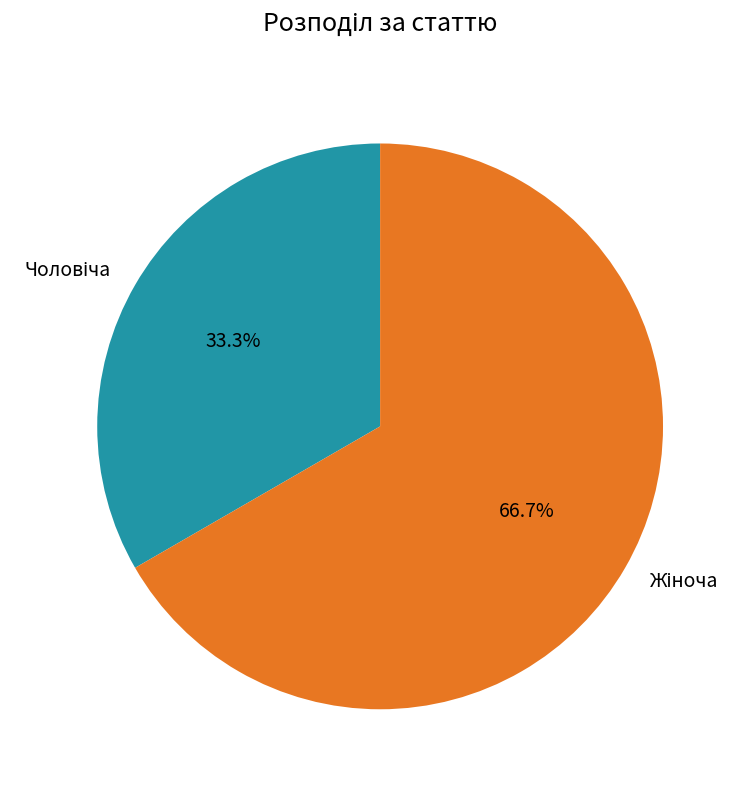

Is there any slice that represents more than half of the pie?

Yes